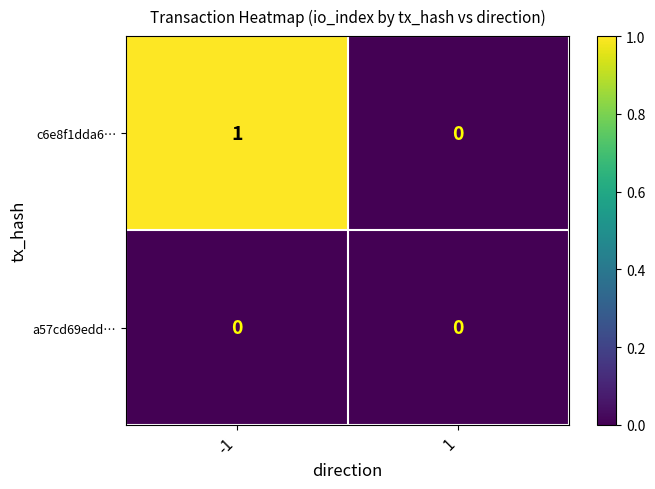

List the series in order of their overall mean, highest first.

c6e8f1dda6…, a57cd69edd…